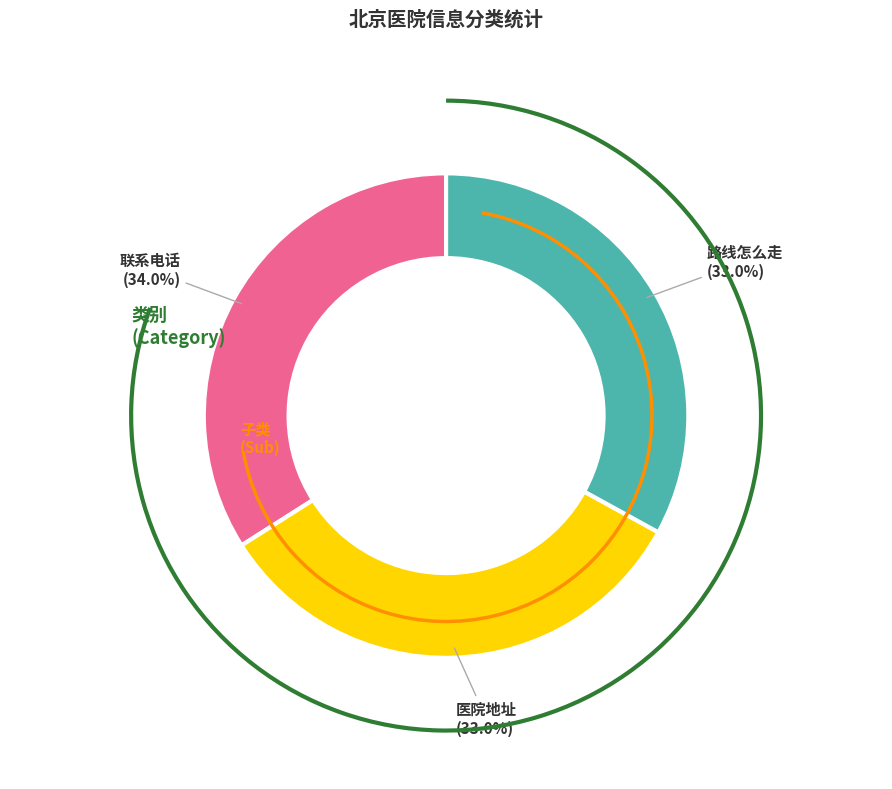

What percentage is the 路线怎么走 slice, to the nearest percent?

33%